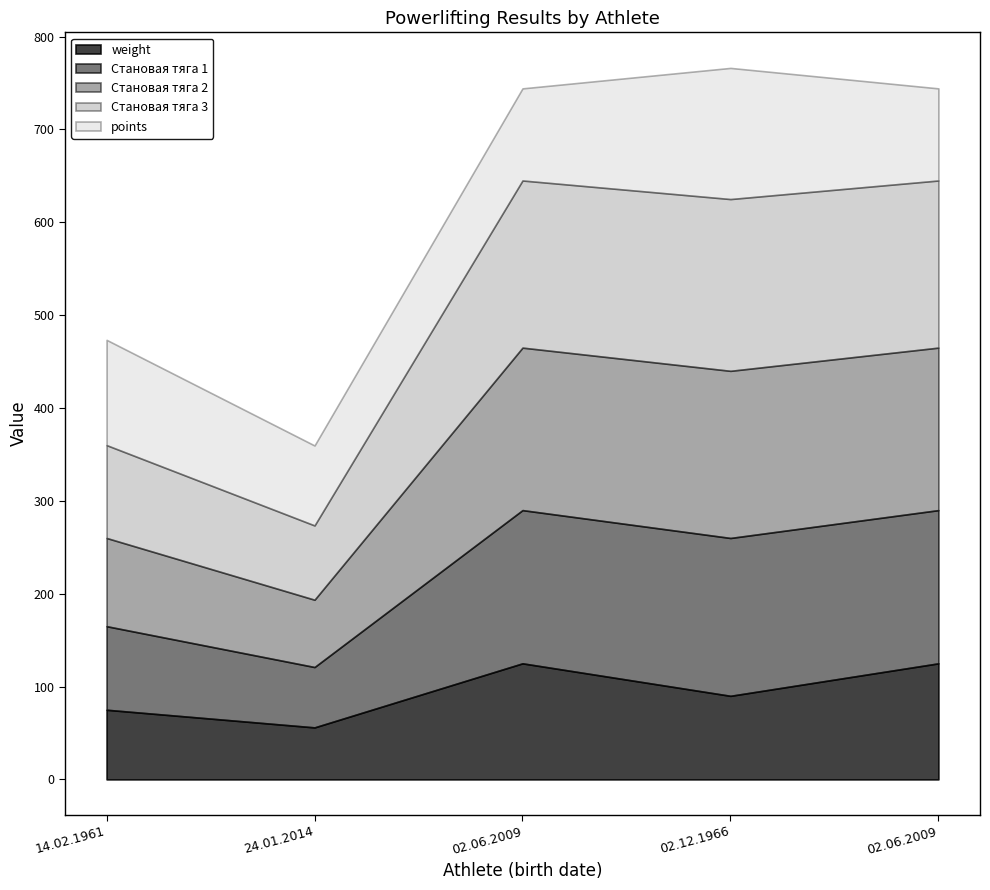

At how many categories does at least one series exceed 74?

5